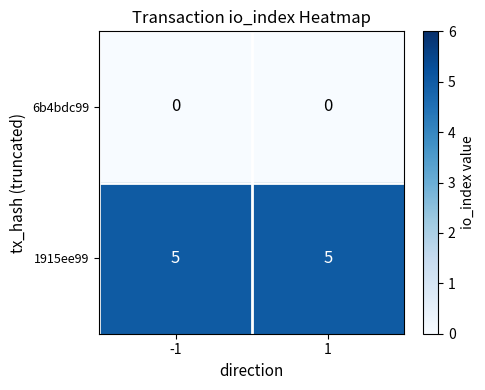

True or false: 1915ee99 has a value of 7 at -1.

False